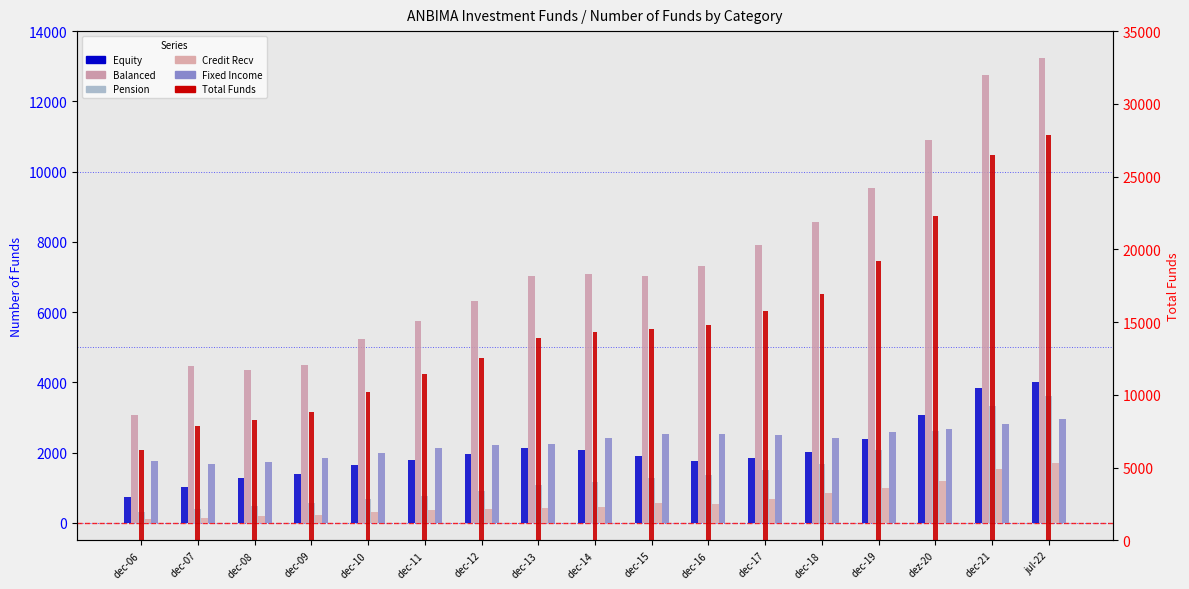

What position from the right is dec-15?

8